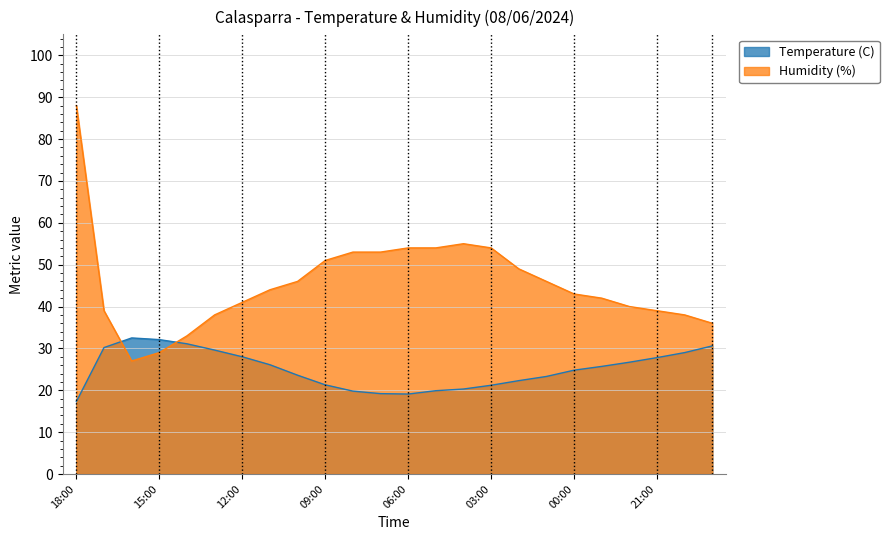

At which category is the sum across all series the highest?

18:00